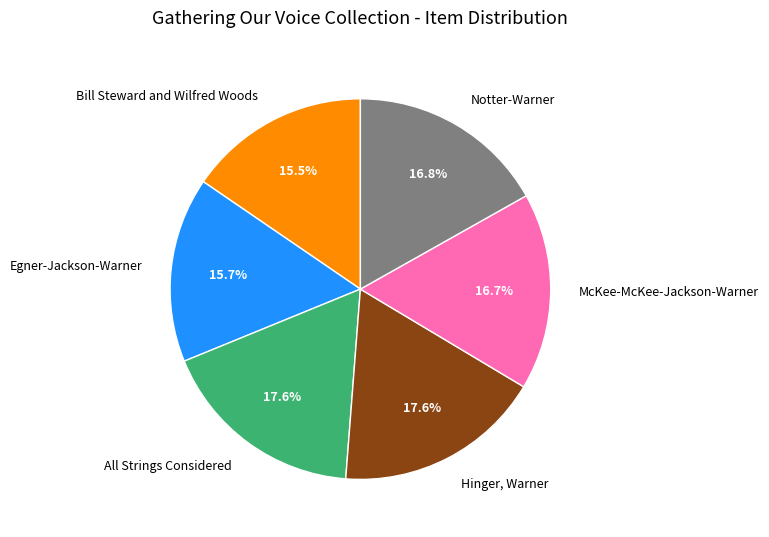

What percentage is the McKee-McKee-Jackson-Warner slice, to the nearest percent?

17%